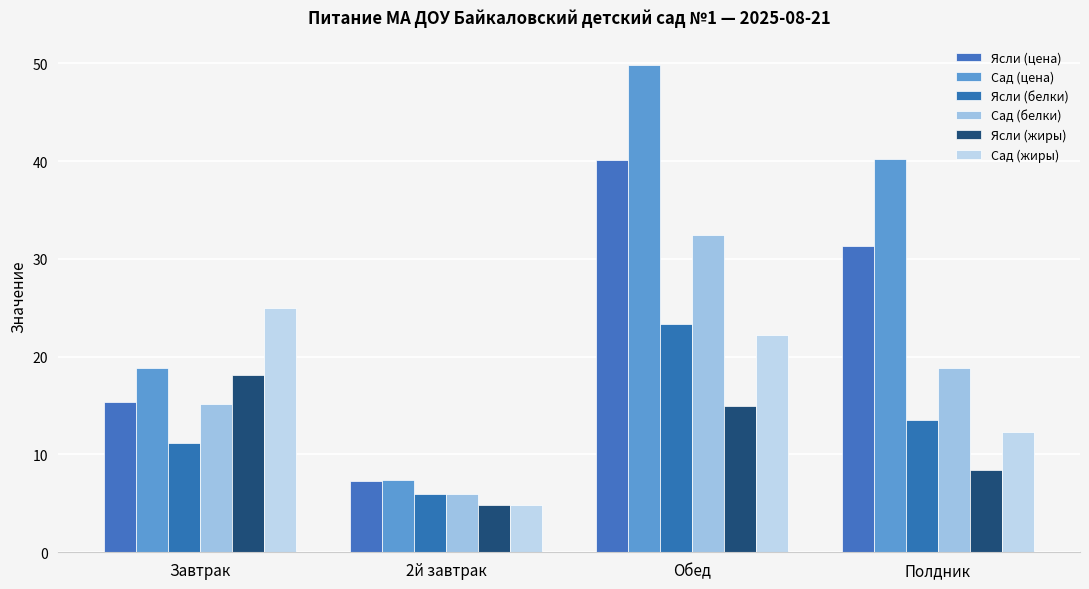

Is the value of Ясли (белки) at Обед greater than the value of Ясли (цена) at Полдник?

No